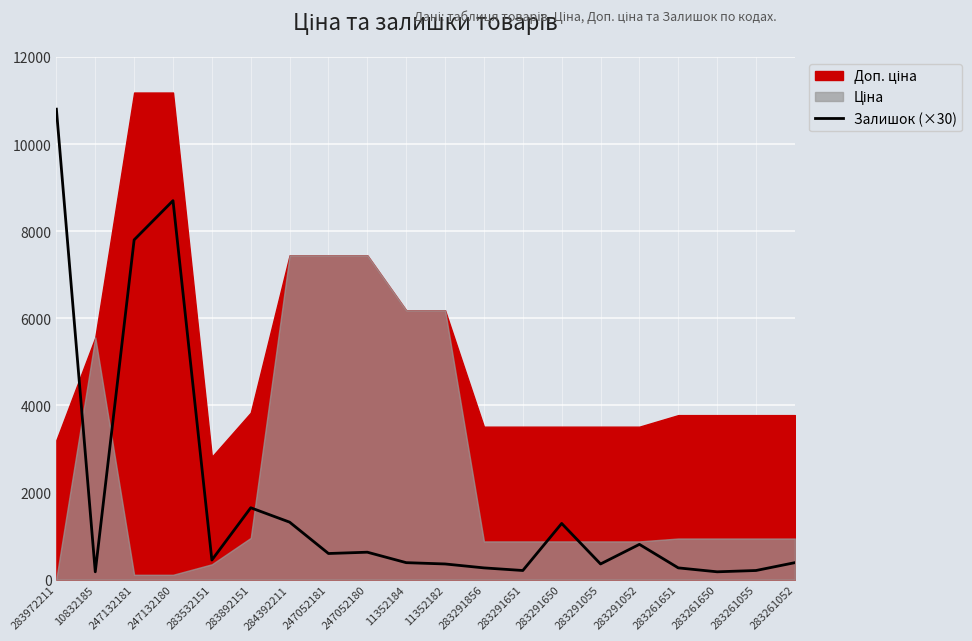

Between 11352184 and 283261052, which is larger?

11352184